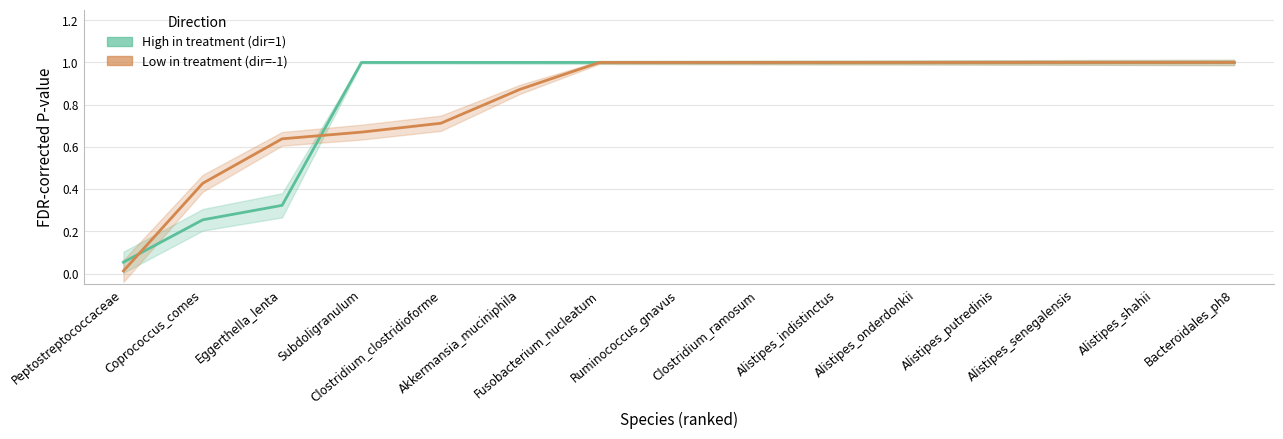

Which category has the highest value in the Low in treatment (dir=-1) series?

Fusobacterium_nucleatum